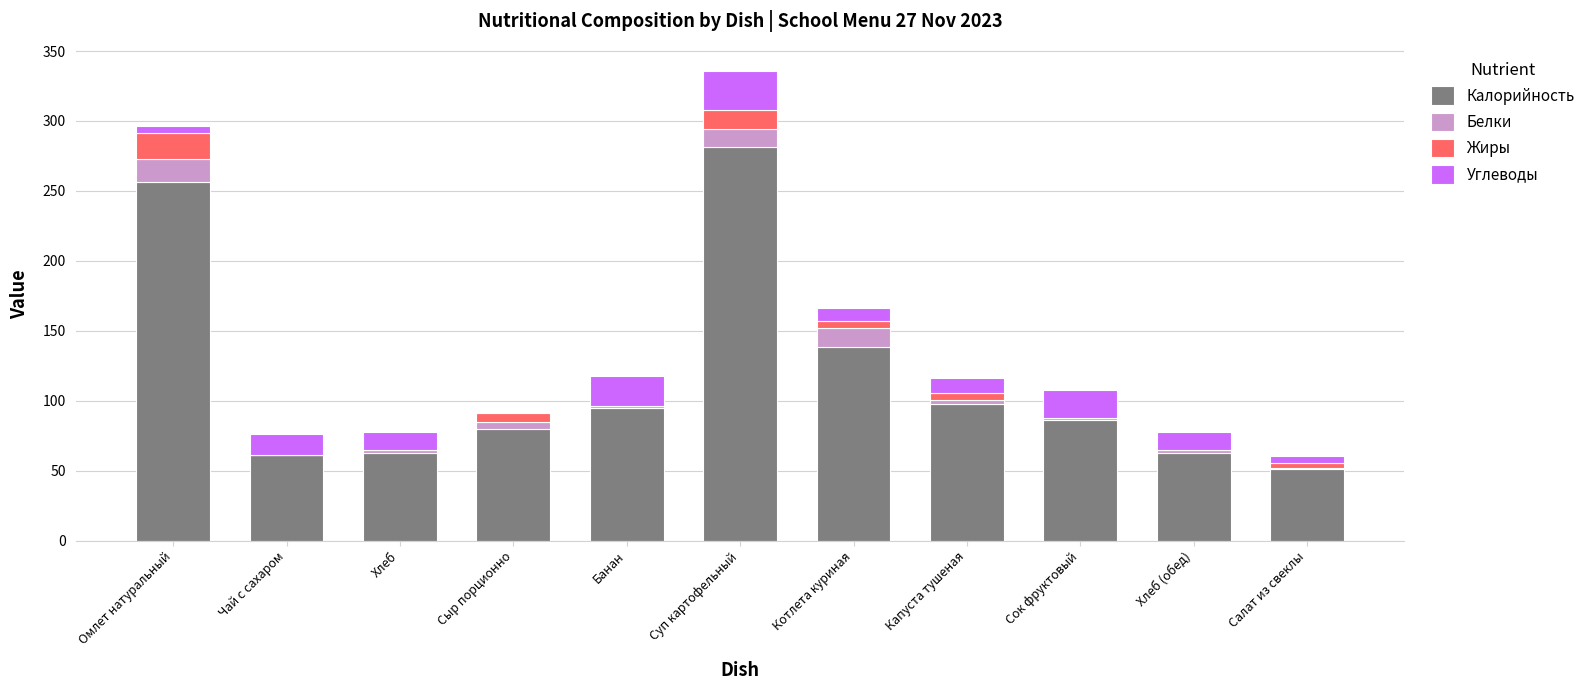

Where is Калорийность nearest to the value 166?

Котлета куриная